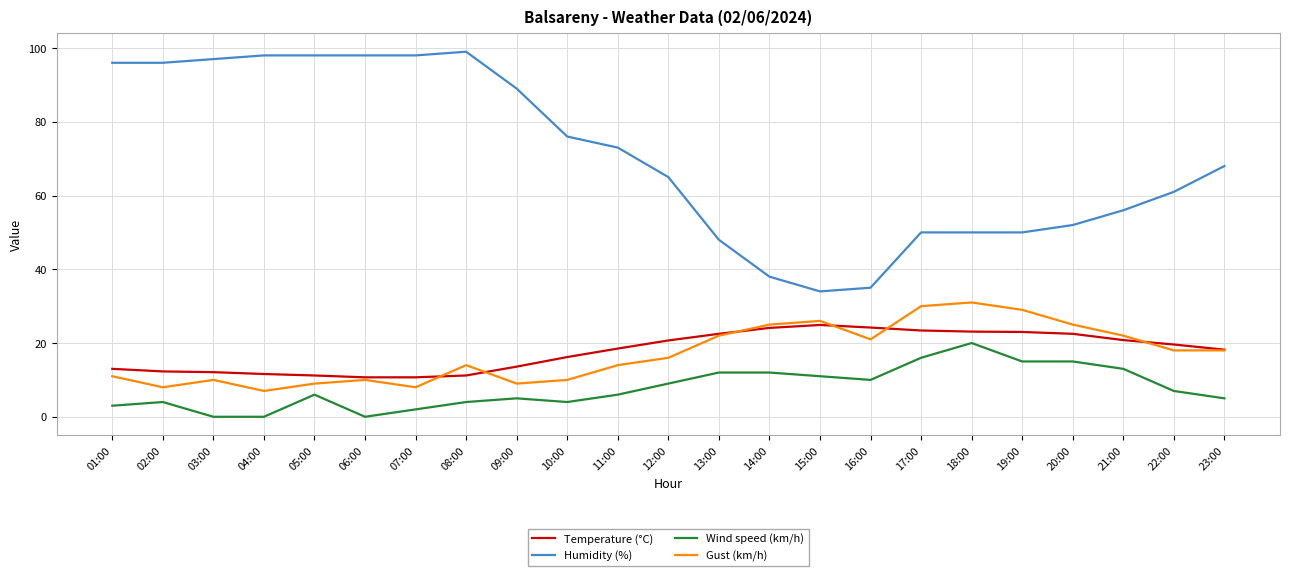

How many series are shown in this chart?

4